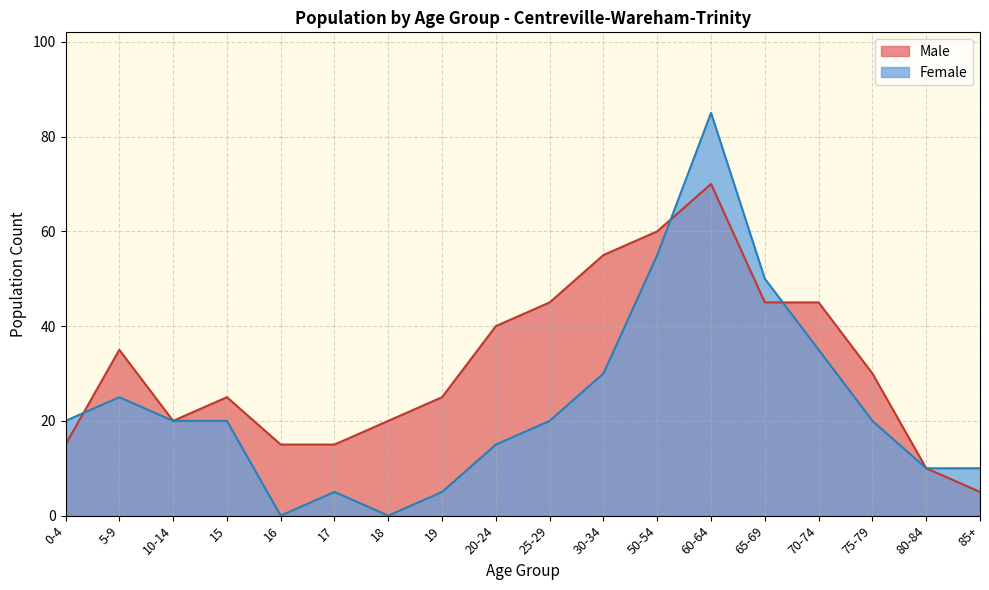

Count the number of data series in this chart.

2